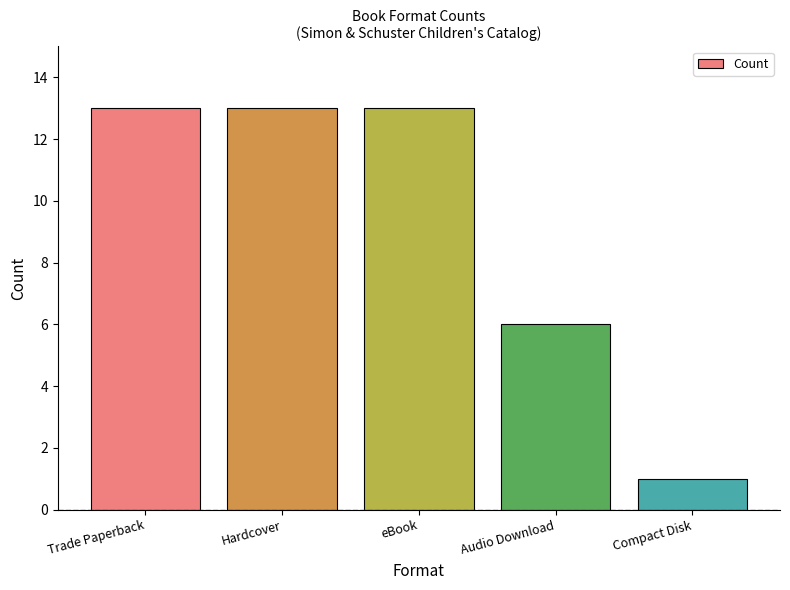

At which category does the chart reach its minimum across all series?

Compact Disk